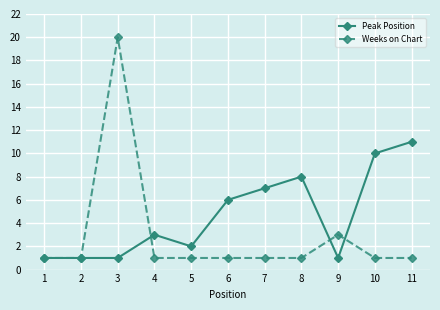

Is it true that Weeks on Chart equals 0 at 9?

False